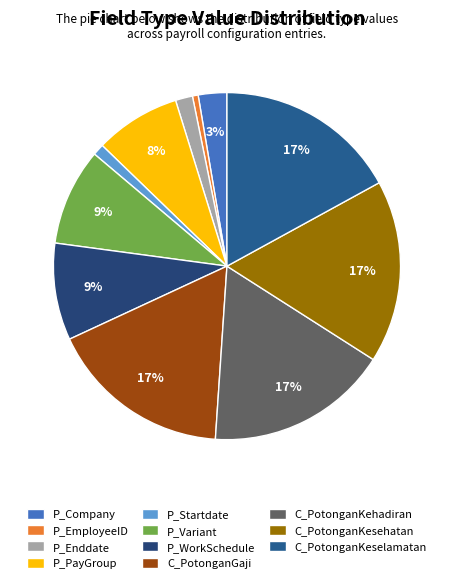

Which has a higher value, P_Enddate or C_PotonganGaji?

C_PotonganGaji